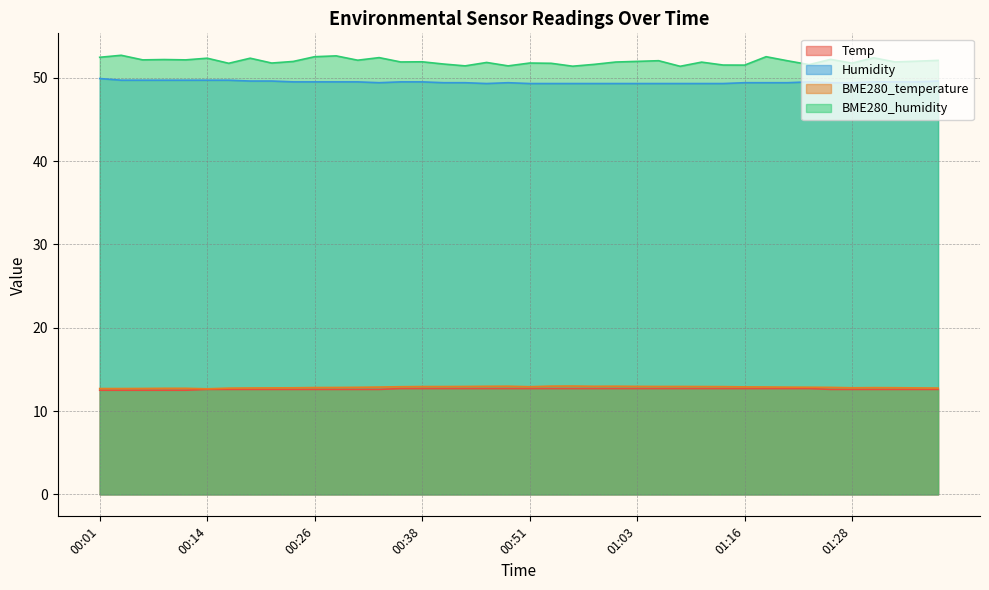

What is the minimum value for BME280_temperature?

12.7